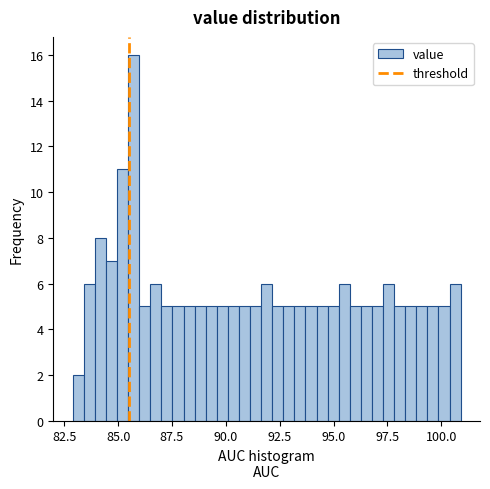

Read against the x-axis, roughly where is the centre of the tallest bar?

85.5